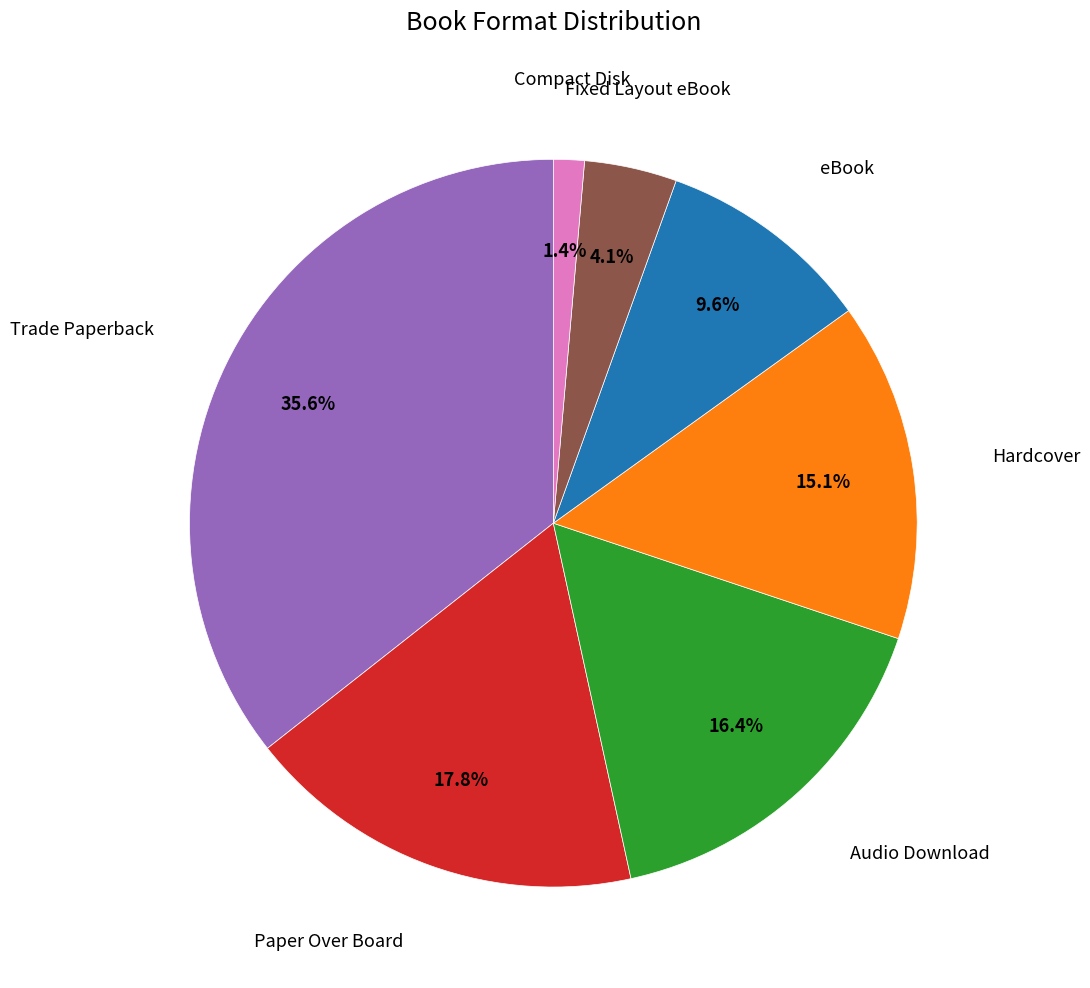

Does any single category account for the majority?

No